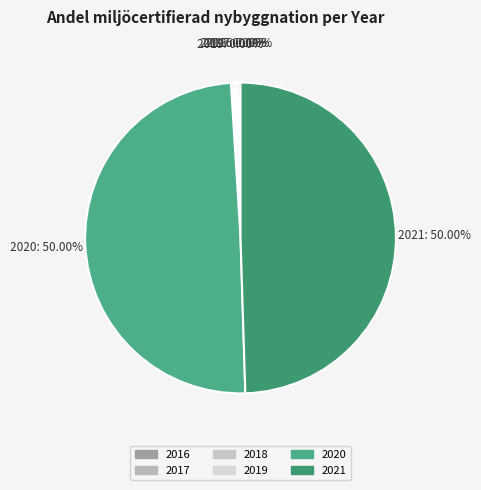

What percentage is the 2021 slice, to the nearest percent?

50%